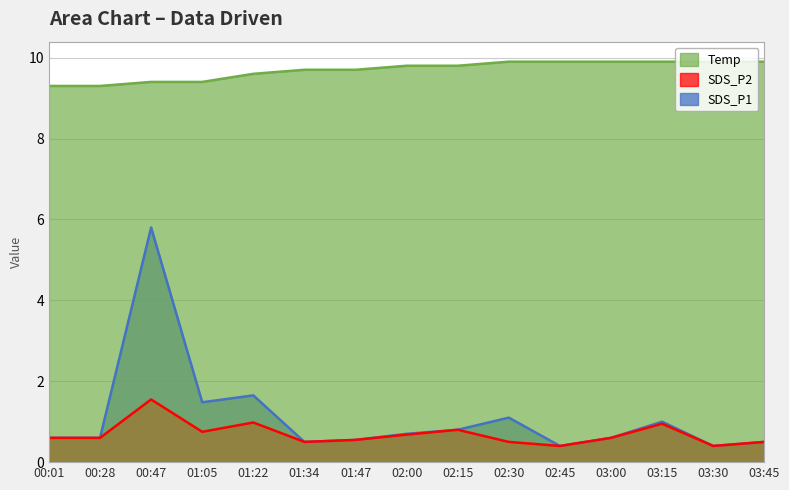

How many interior local peaks does the SDS_P1 series have?

4